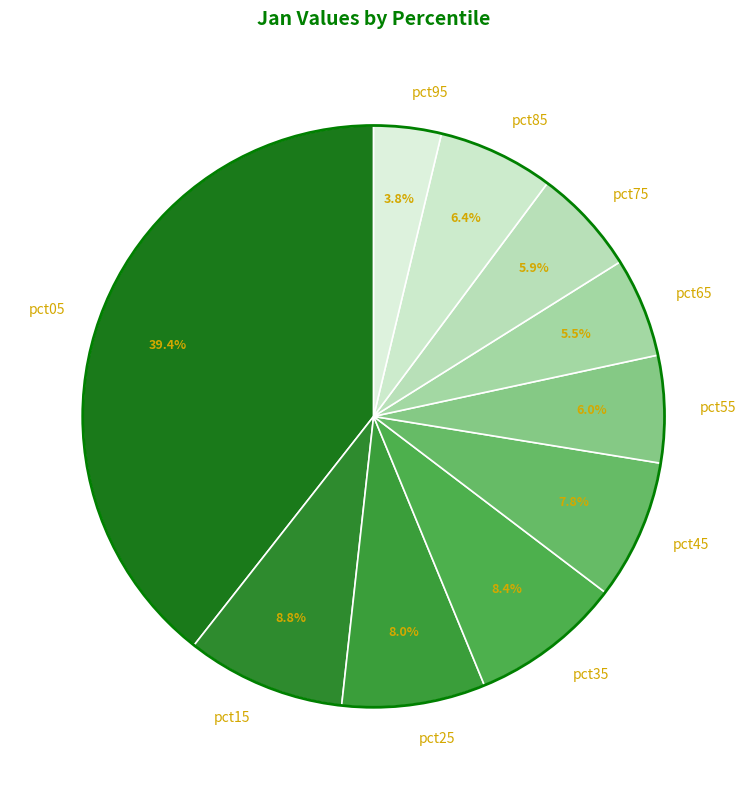

The pct85 slice represents 6% of the pie. True or false?

True